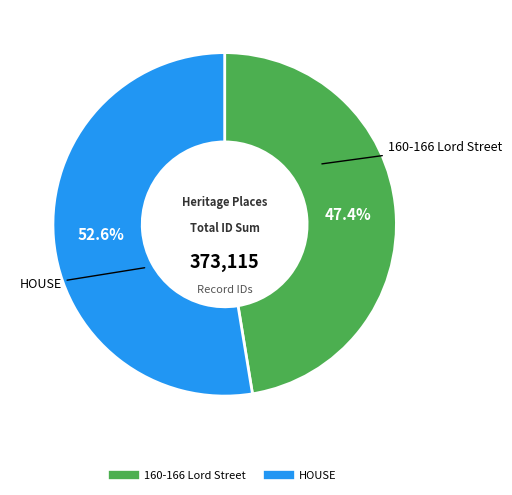

Which category has the biggest portion of the pie?

HOUSE